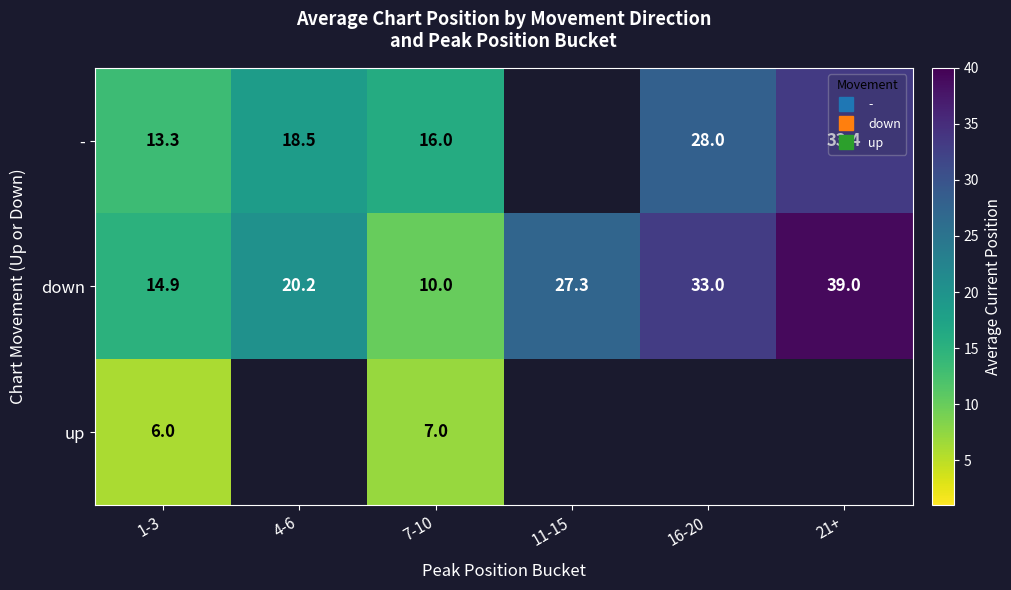

Between 11-15 and 16-20, which series saw the biggest shift?

down